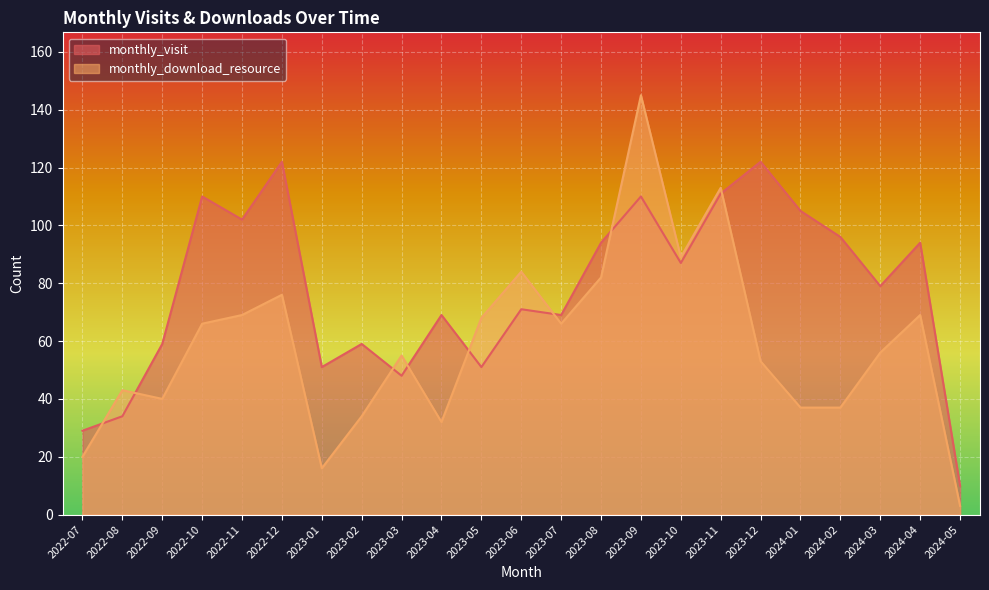

What is the minimum value for monthly_download_resource?

3